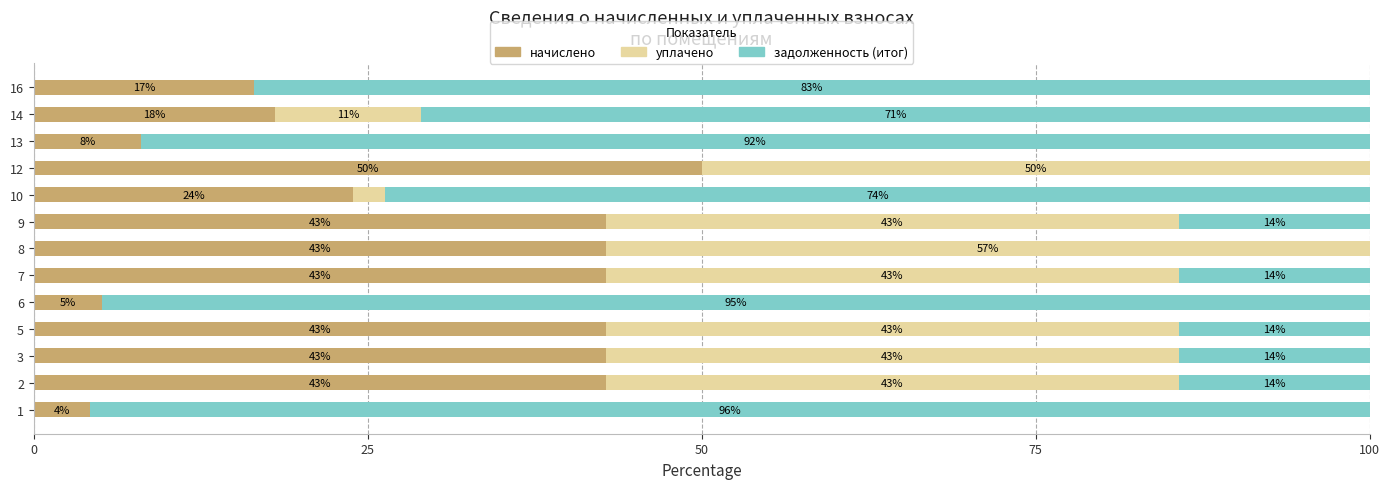

The value of начислено at 16 is 16.5. True or false?

True